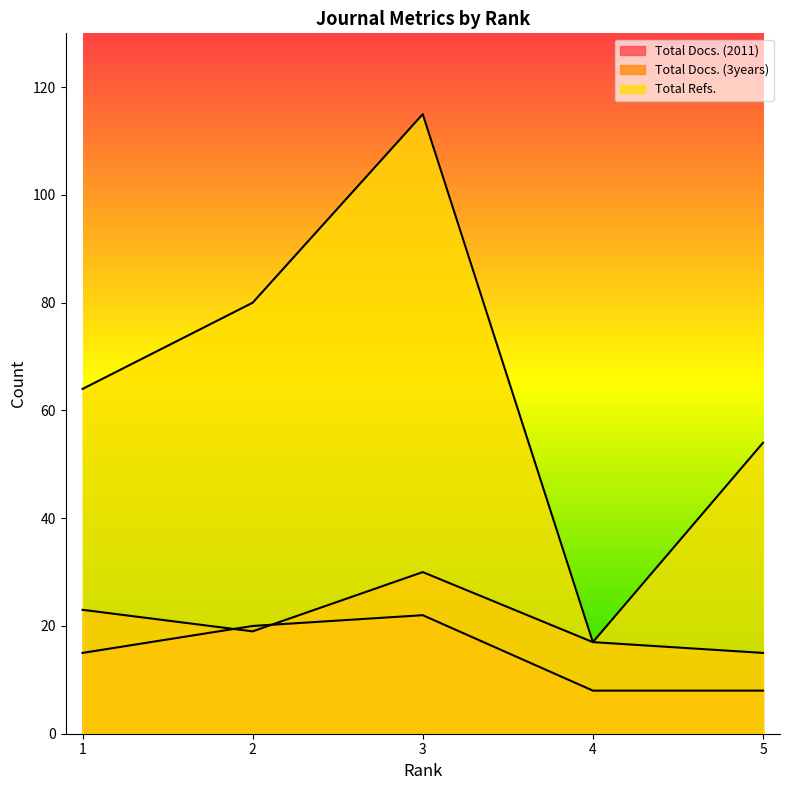

What is the maximum value shown in the chart?

115